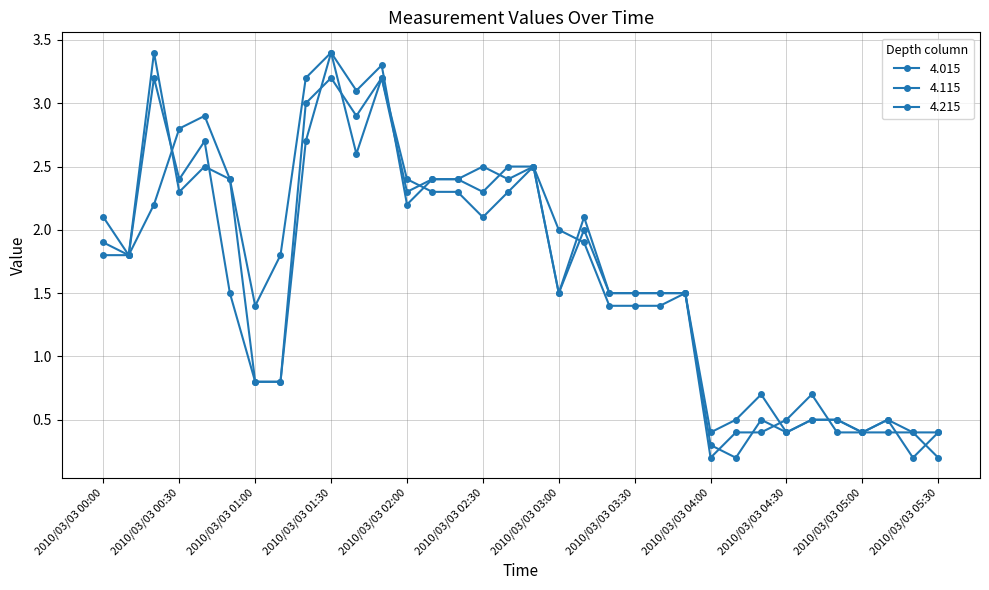

Does the chart have visible grid lines?

Yes